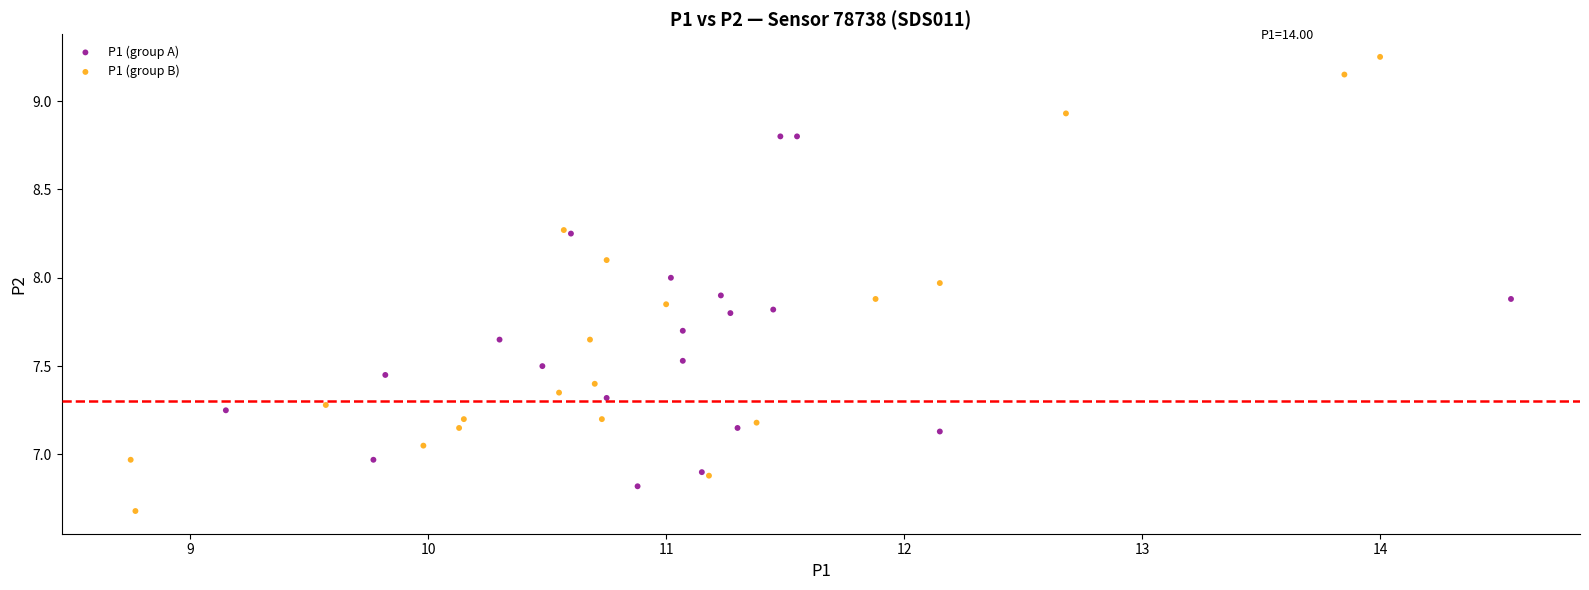

Which series has the largest Y range (max minus min)?

P1 (group B)